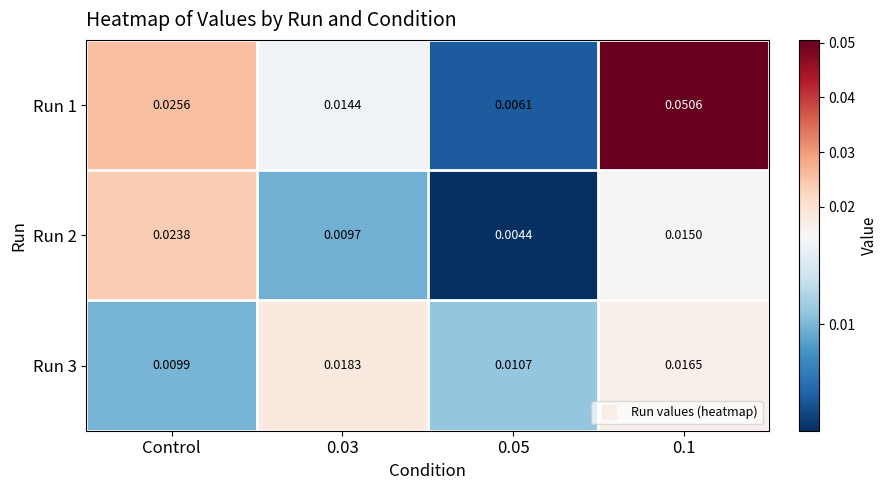

At which label does Run 3 reach its minimum?

Control